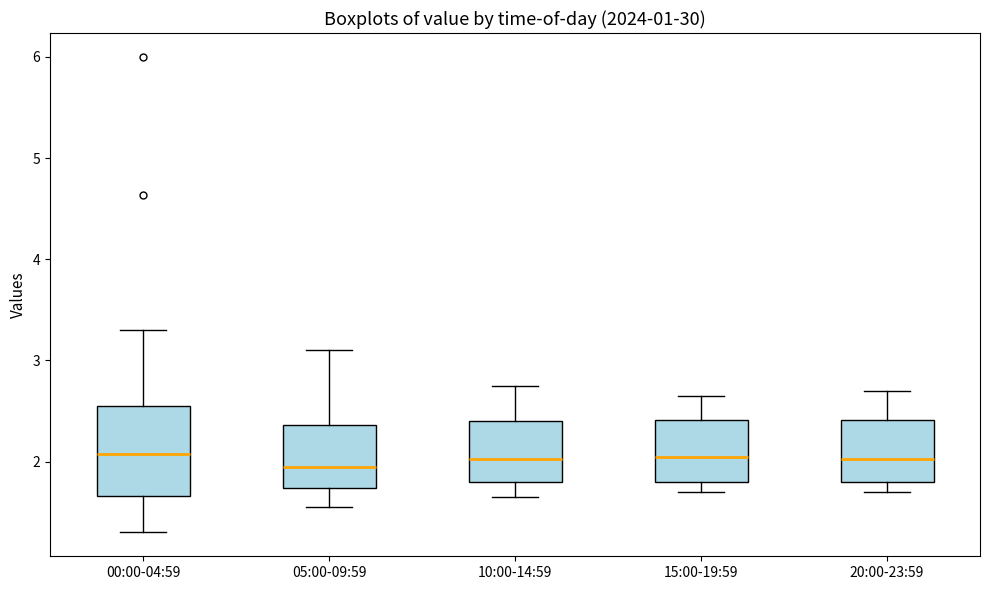

Reading left to right, transcribe this box plot: for each box, give where its median line is, the range the box spans, and where its two whiskers end, as read against the y-axis. The values are not printed on the chart, so give them approximately, as read against the axis.

00:00-04:59: median 2.1, box 1.7 to 2.5, whiskers 1.3 to 3.3
05:00-09:59: median 2.0, box 1.7 to 2.4, whiskers 1.6 to 3.1
10:00-14:59: median 2.0, box 1.8 to 2.4, whiskers 1.7 to 2.8
15:00-19:59: median 2.1, box 1.8 to 2.4, whiskers 1.7 to 2.7
20:00-23:59: median 2.0, box 1.8 to 2.4, whiskers 1.7 to 2.7